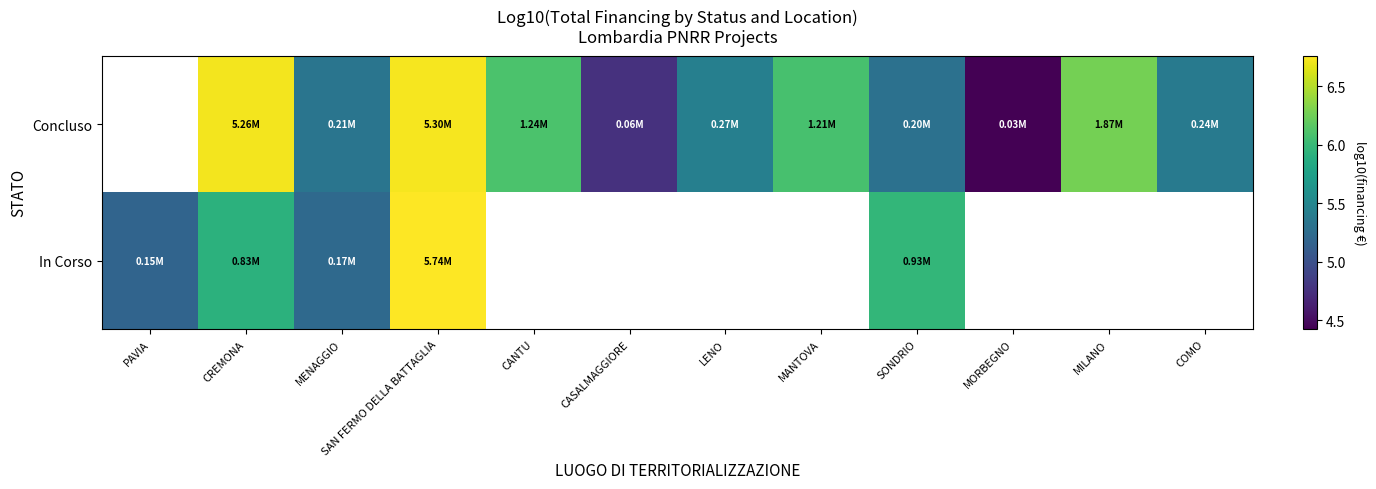

At which label is In Corso closest to 5?

PAVIA